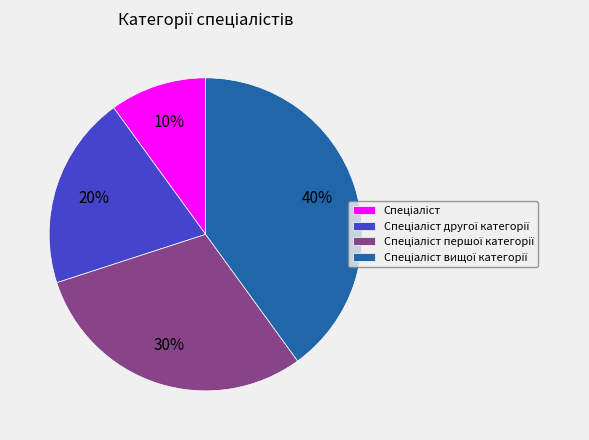

Is there a majority slice in this chart?

No